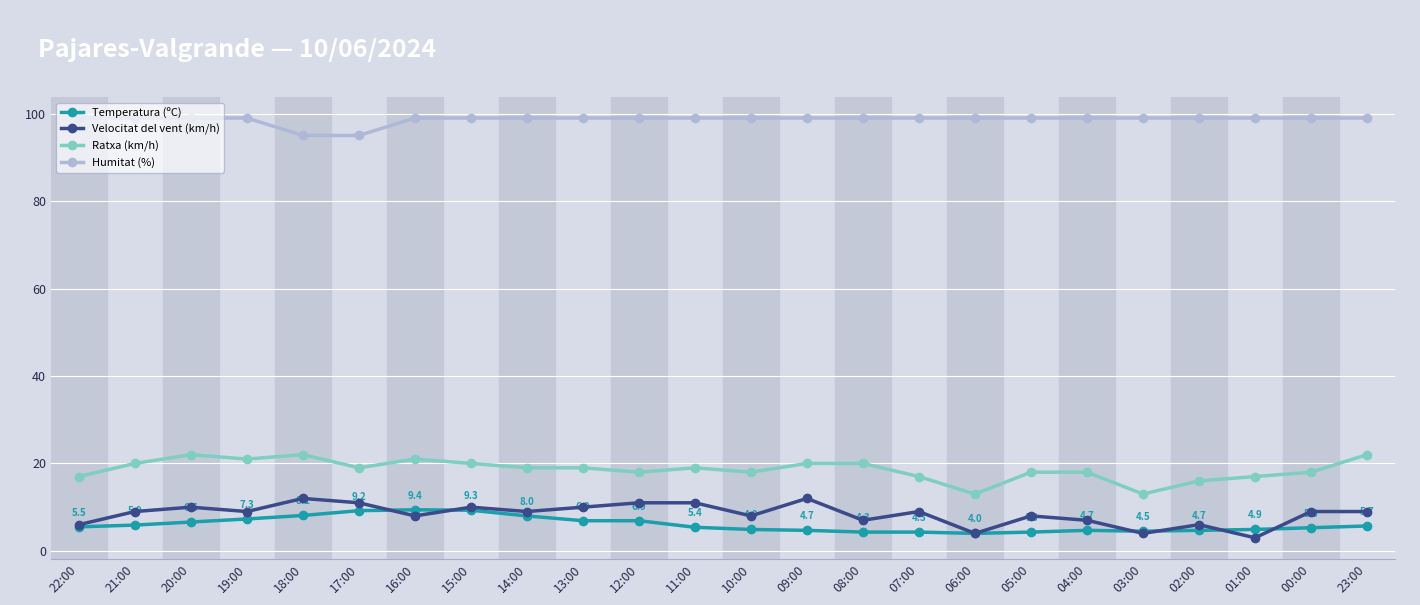

True or false: Temperatura (ºC) has more than 1 points higher than both neighbors.

True